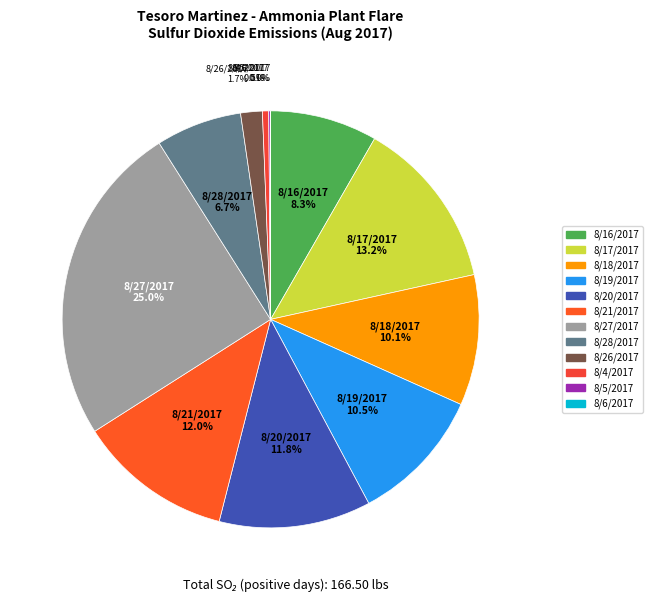

Which slice is the largest?

8/27/2017